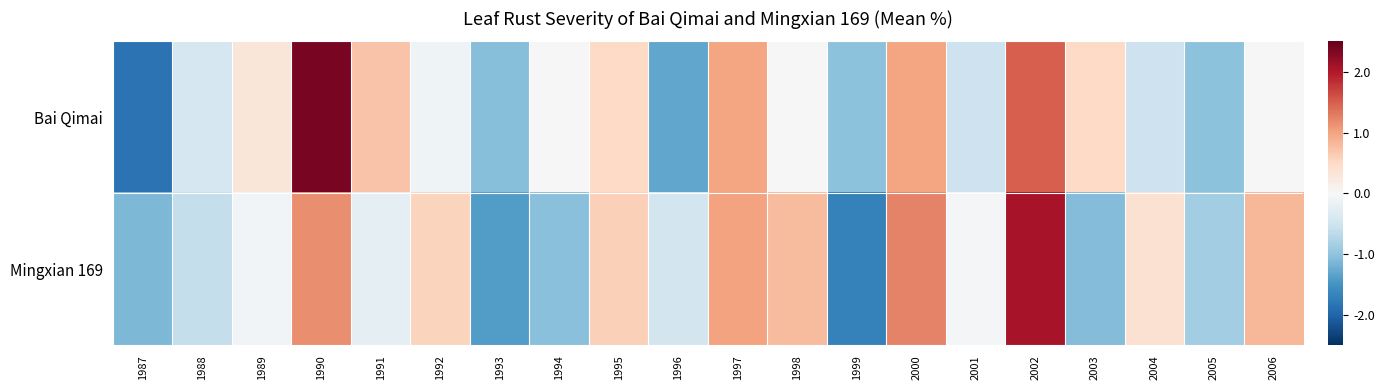

At how many categories does at least one series exceed 1?

4